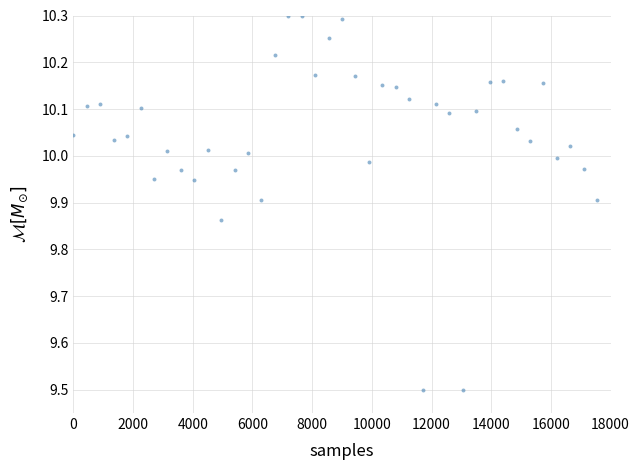

What is the range of Y values (max minus min)?

0.8